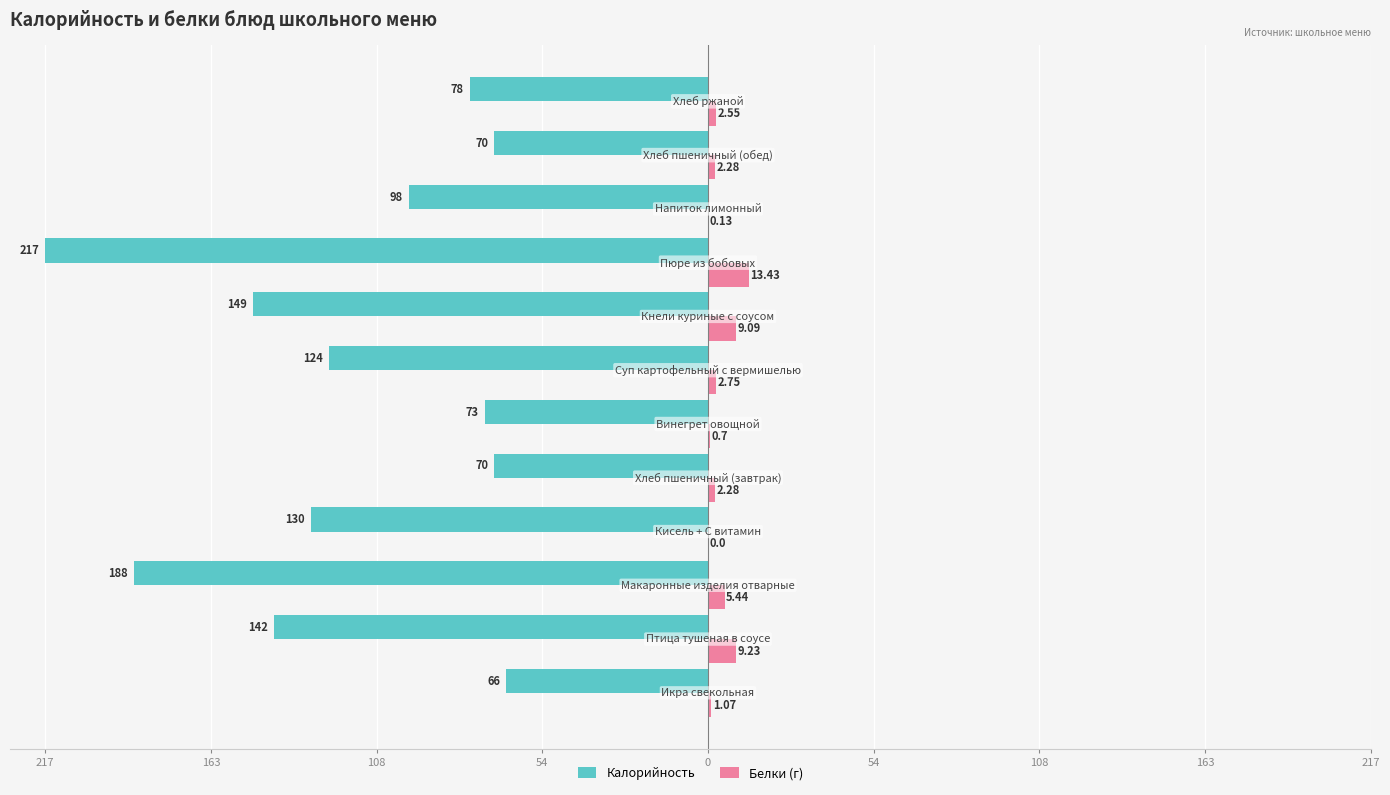

What are all the series names shown in the legend?

Калорийность, Белки (г)